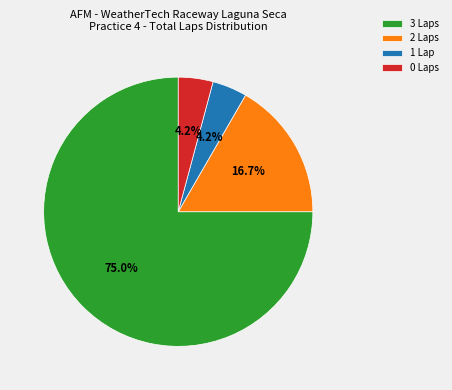

Is the sum of 0 Laps and 3 Laps greater than half?

Yes